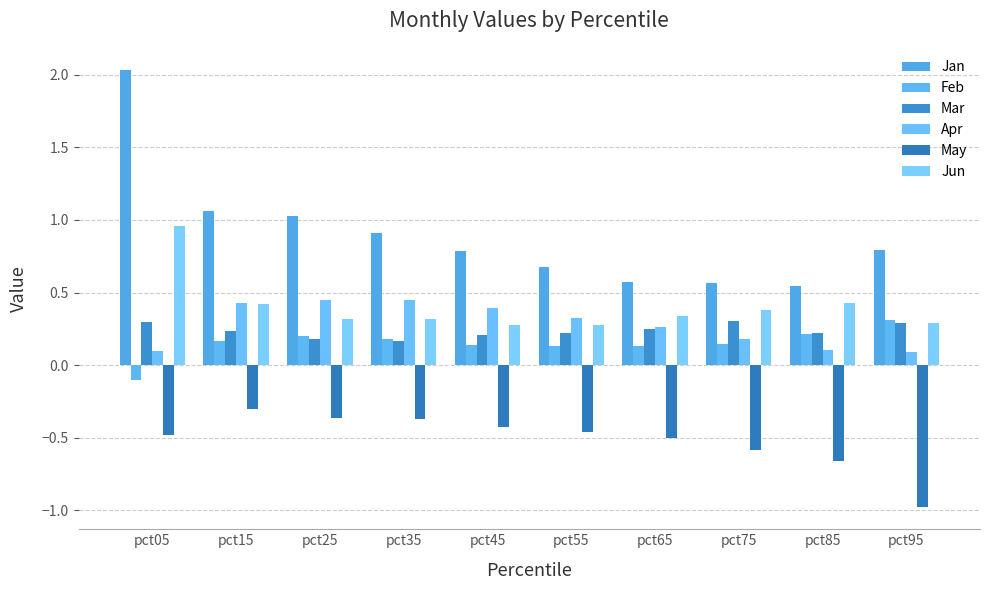

The Jan series shows 1.1 at pct55. True or false?

False